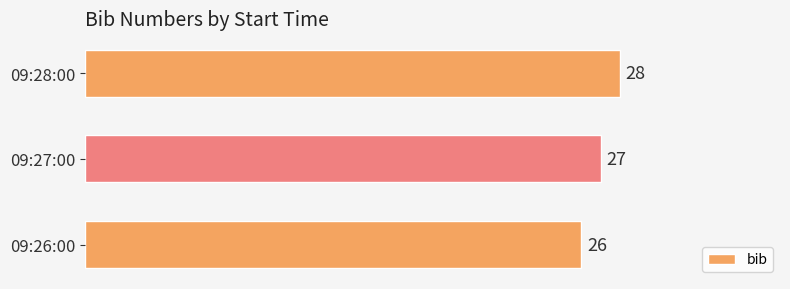

Reading bottom to top, transcribe all the data shown in this chart.

09:26:00=26	09:27:00=27	09:28:00=28